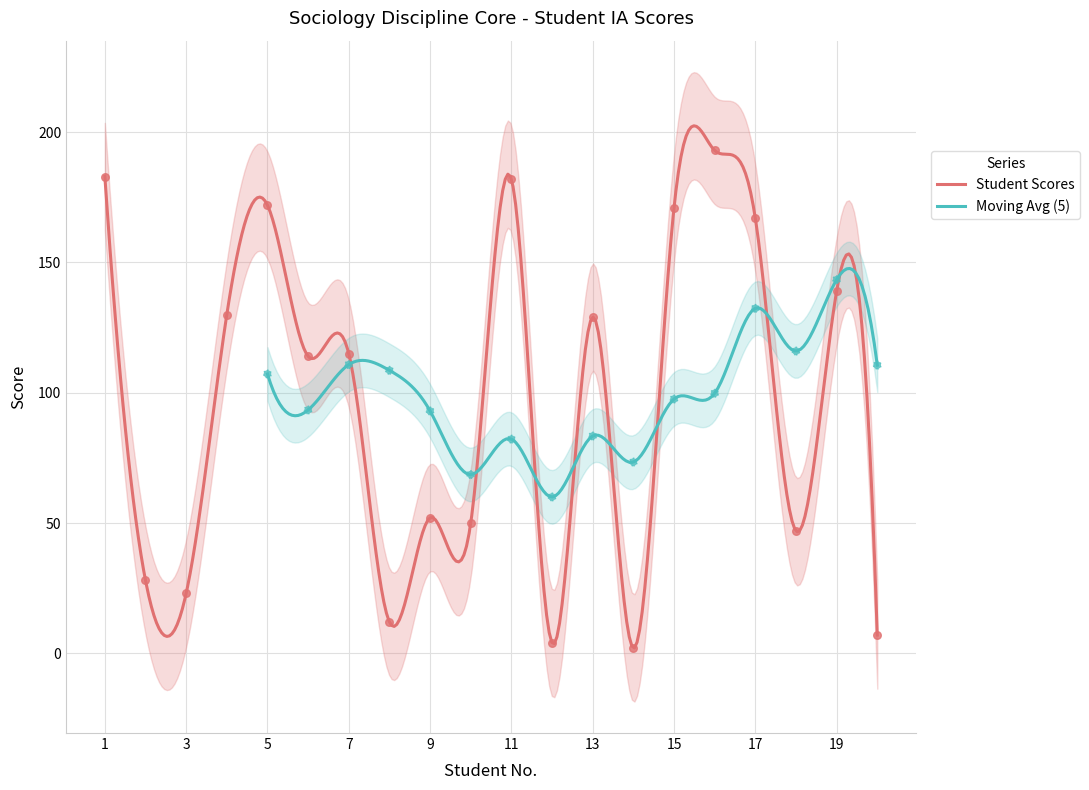

Approximately how many times larger is the value at 18 compared to 16?

0.2